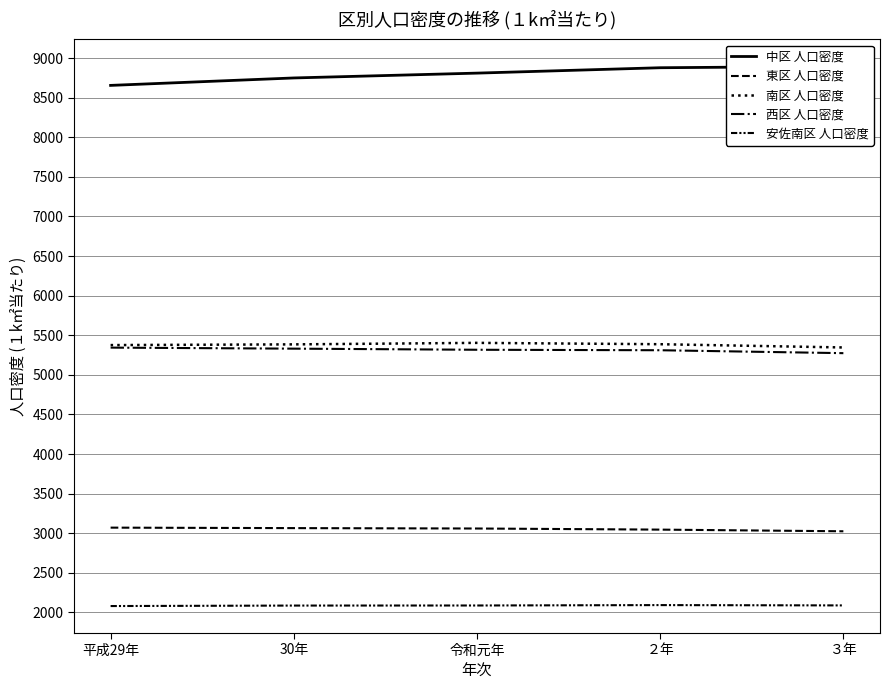

How many data points does each series have?

5